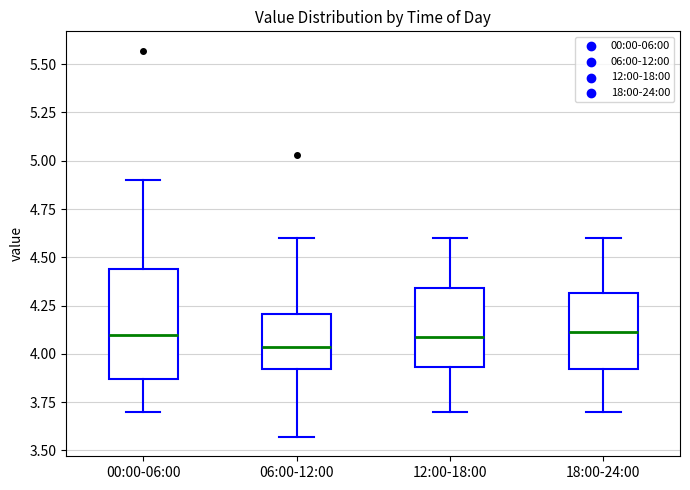

Reading left to right, read every box against the y-axis: the position of its median line, the range the box covers, and the ends of its whiskers. The values are not printed on the chart, so give them approximately, as read against the axis.

00:00-06:00: median 4.10, box 3.85 to 4.45, whiskers 3.70 to 4.90
06:00-12:00: median 4.05, box 3.90 to 4.20, whiskers 3.55 to 4.60
12:00-18:00: median 4.10, box 3.95 to 4.35, whiskers 3.70 to 4.60
18:00-24:00: median 4.10, box 3.90 to 4.30, whiskers 3.70 to 4.60